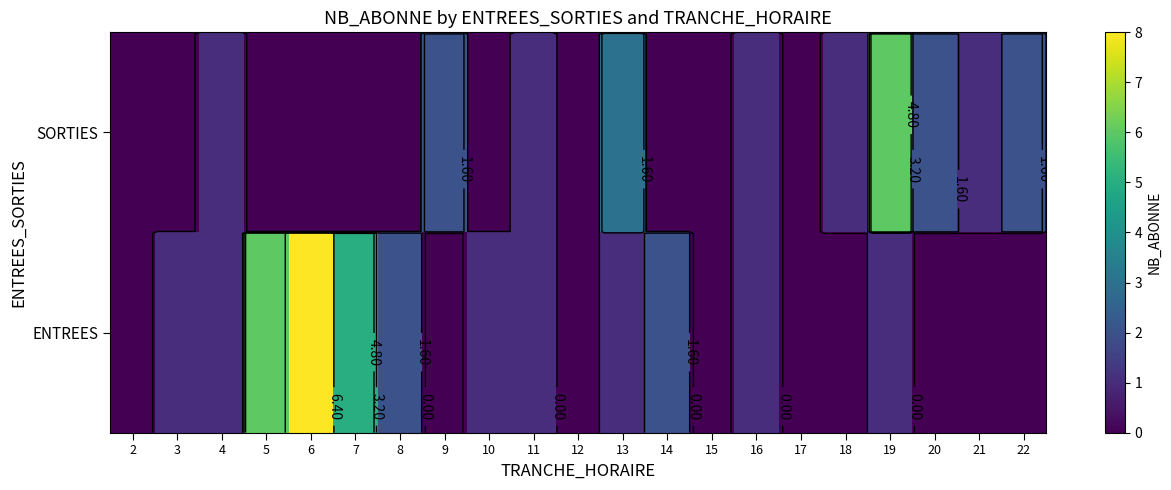

Between 12 and 14, which series saw the biggest shift?

ENTREES